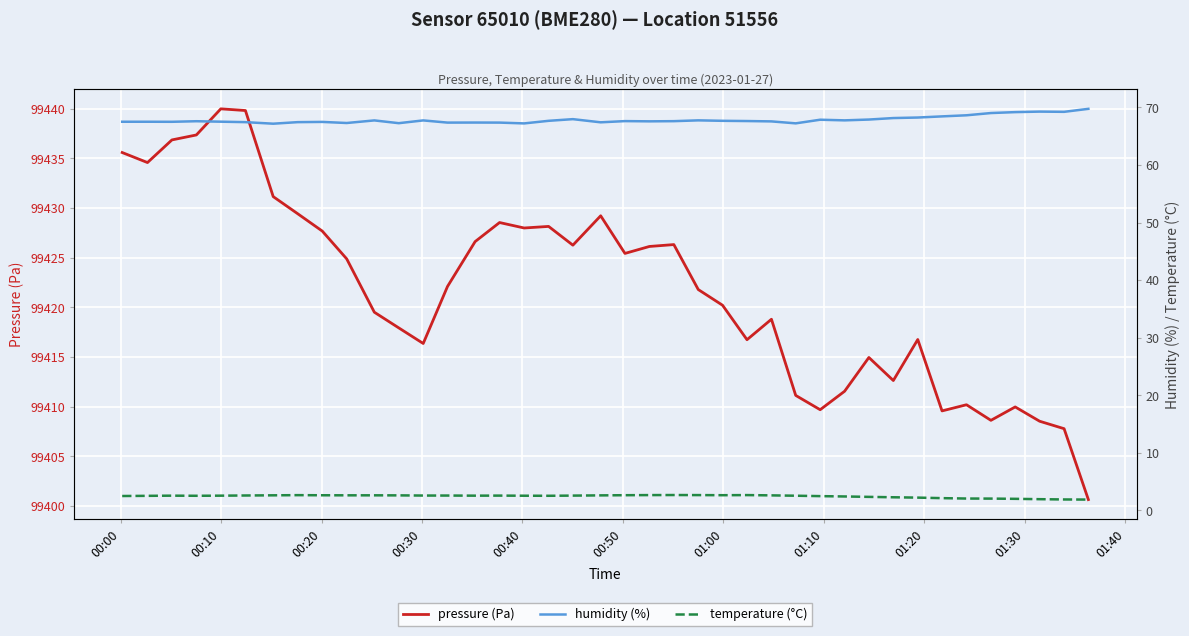

What is the difference between the second highest and second lowest values in the pressure (Pa) series?

32.0